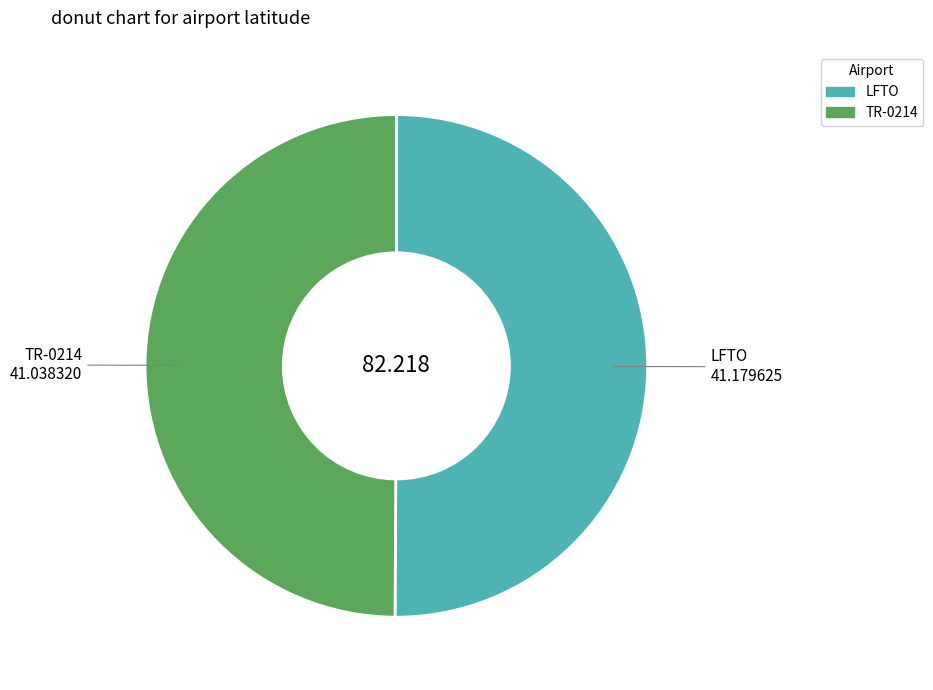

Does any single category account for the majority?

Yes